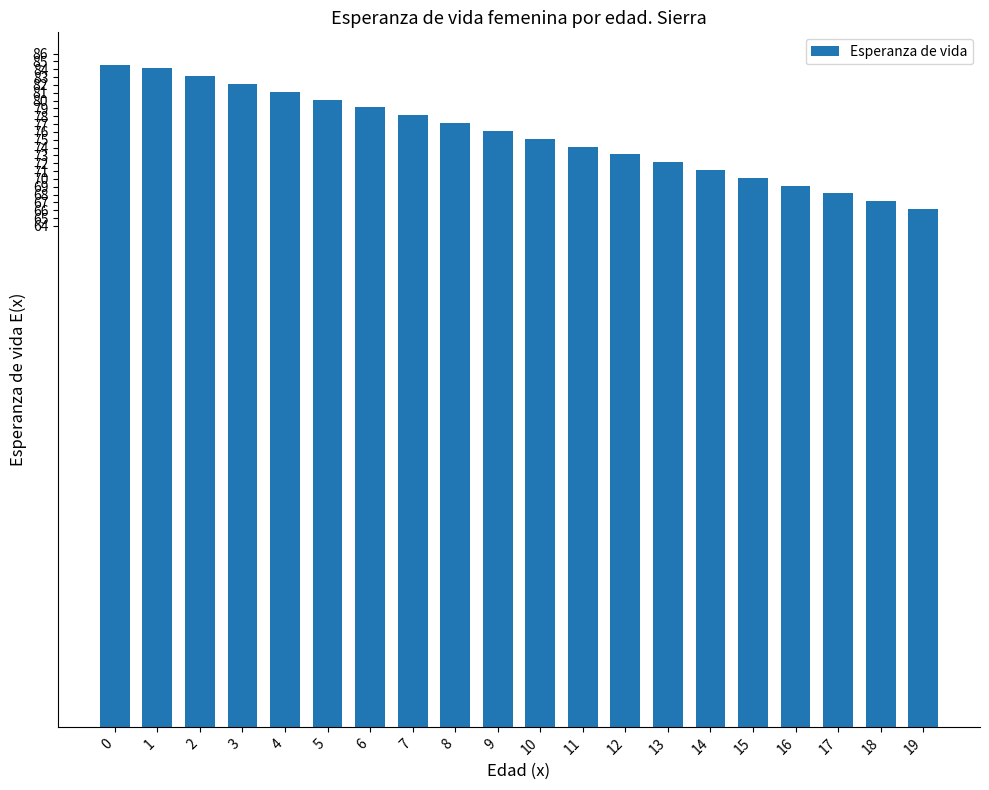

What is the minimum value shown in the chart?

66.1